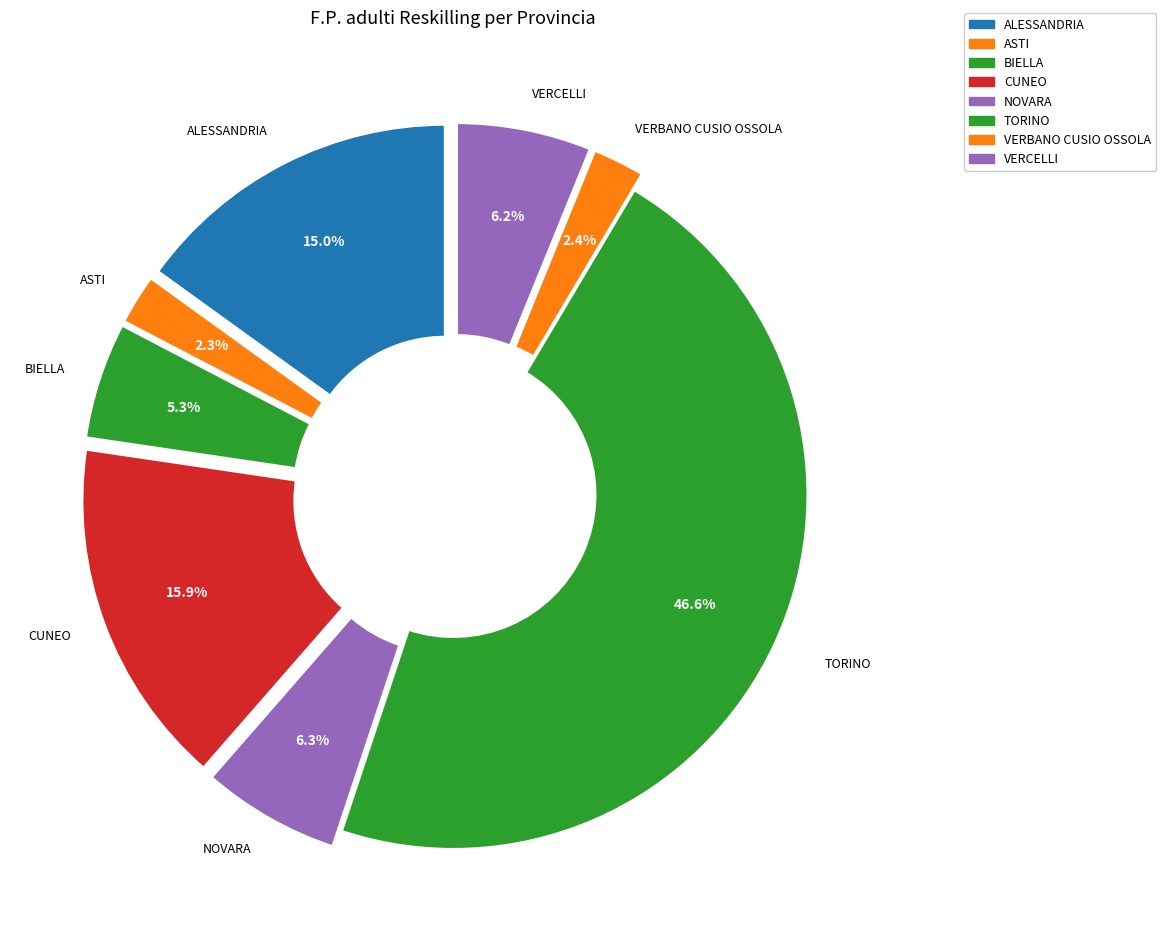

Is there any slice that represents more than half of the pie?

No